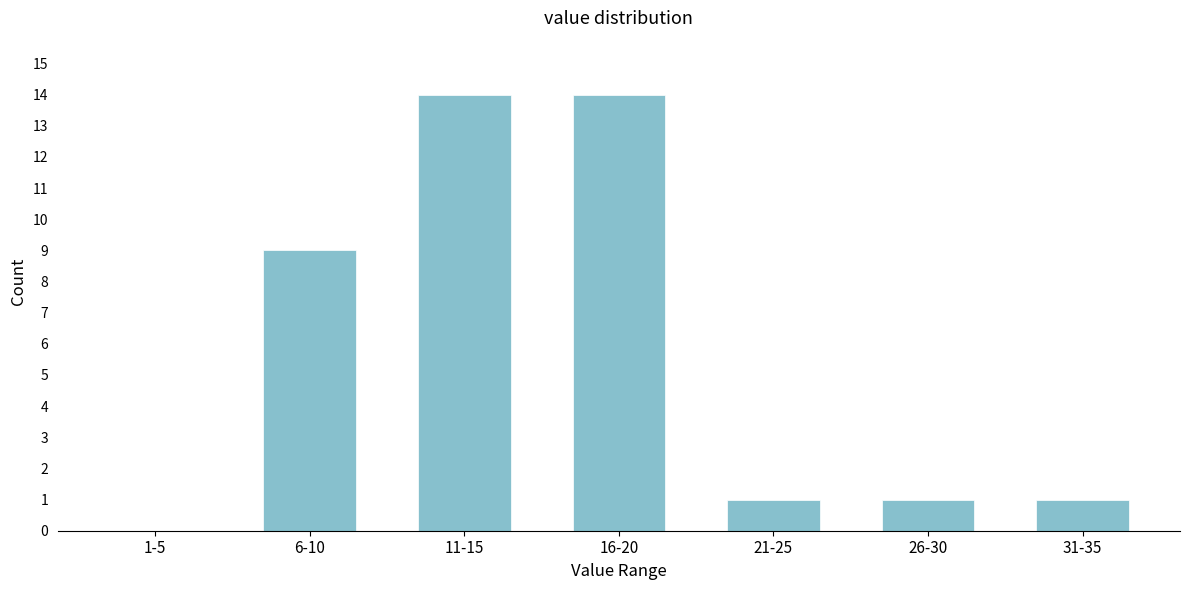

Reading right to left, what are all the values shown in this chart?

31-35=1	26-30=1	21-25=1	16-20=14	11-15=14	6-10=9	1-5=0